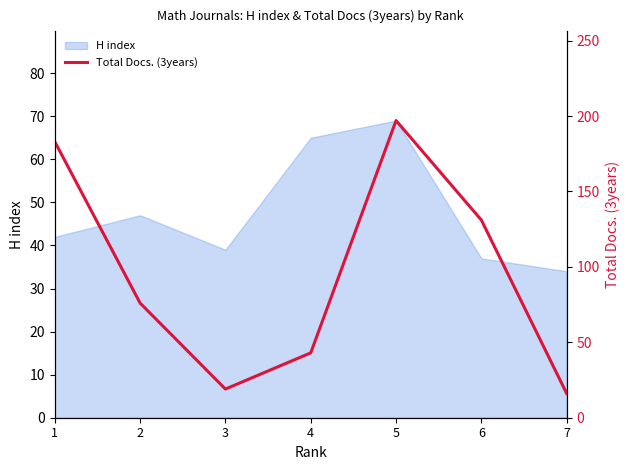

How many data points are less than 76?

3